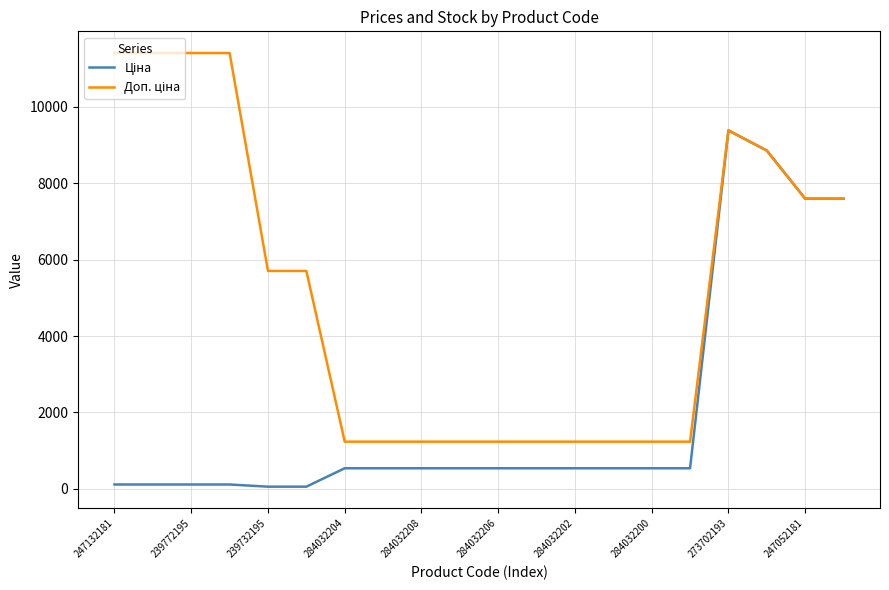

What is the sum of all Ціна values?

39394.2